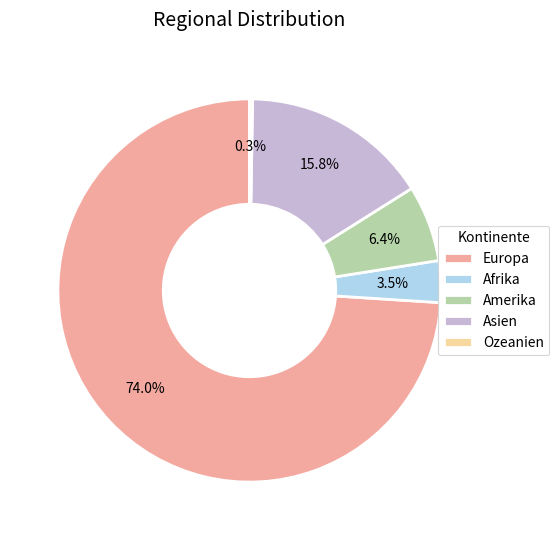

Do Europa and Amerika together represent more than half of the pie?

Yes